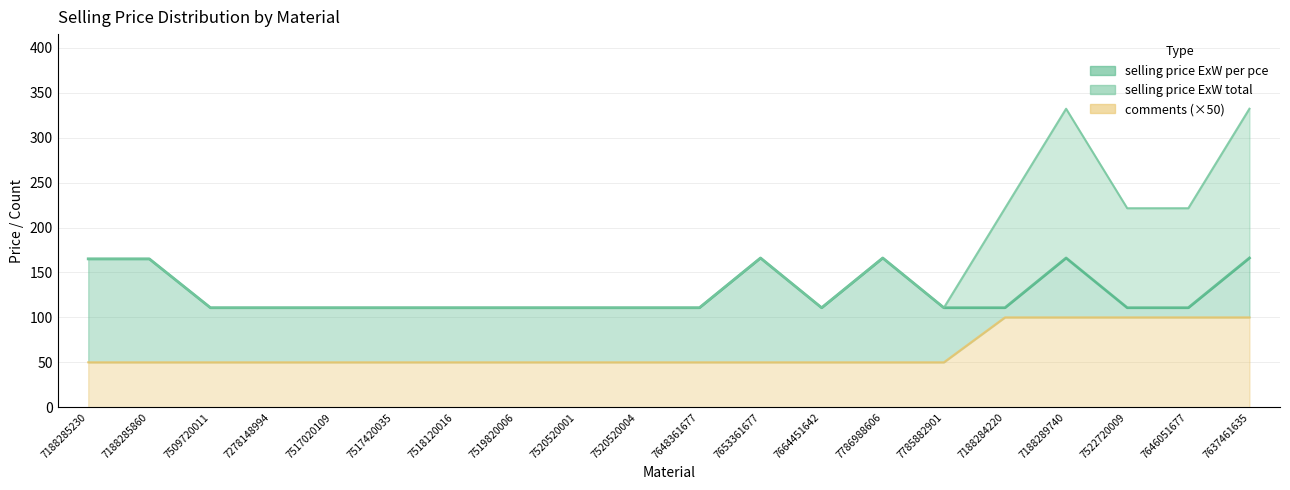

What is the total value across all series at 7517420035?

271.5